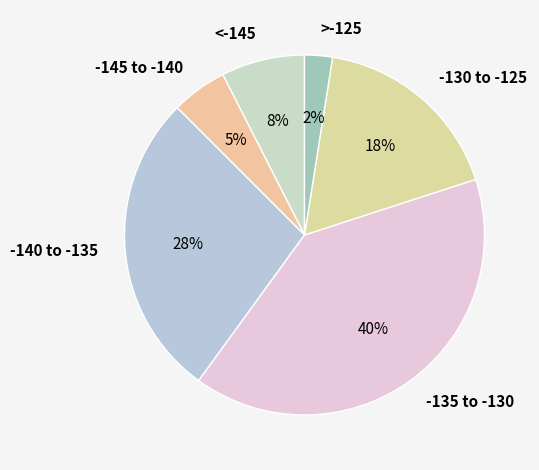

Combined, do -145 to -140 and -140 to -135 account for over 50%?

No